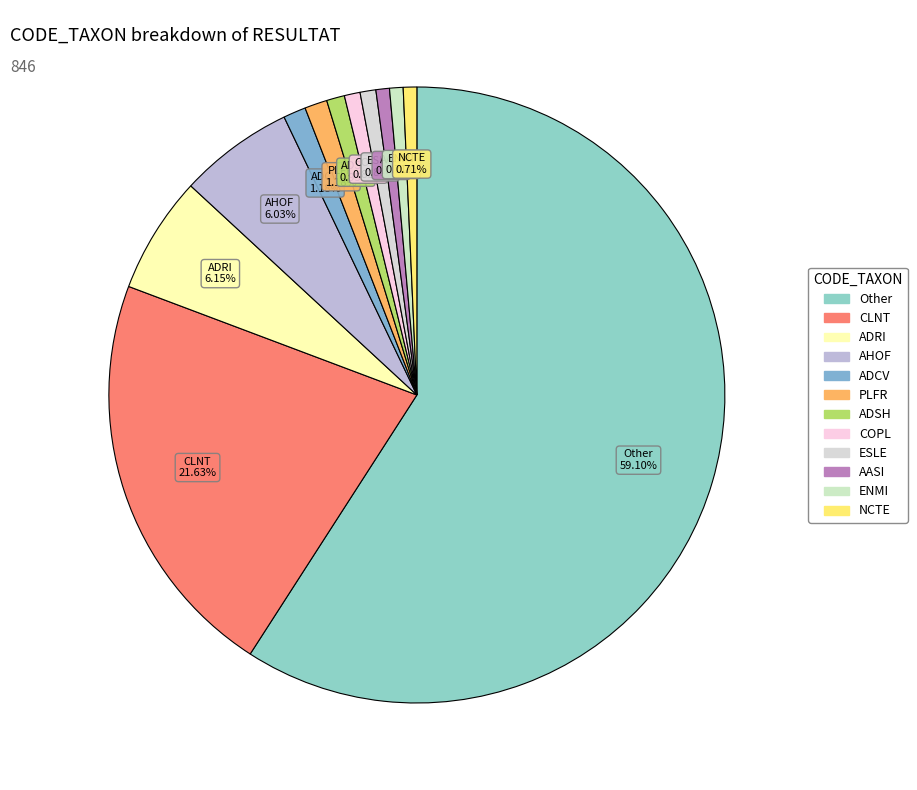

The ESLE slice represents 1% of the pie. True or false?

True